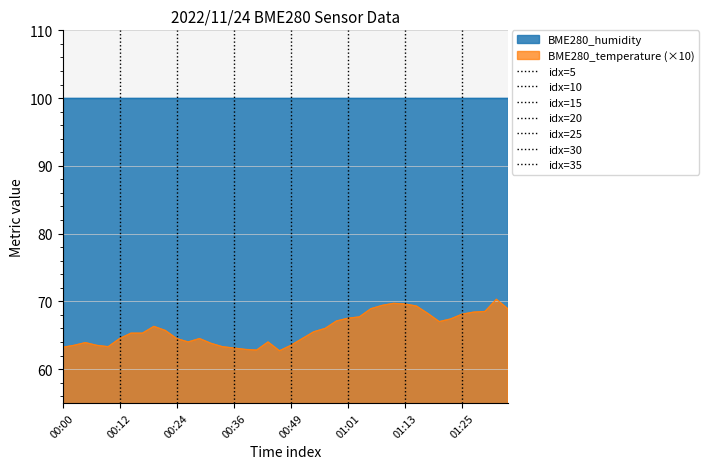

The chart shows a value of 119.7 at 01:13. True or false?

False